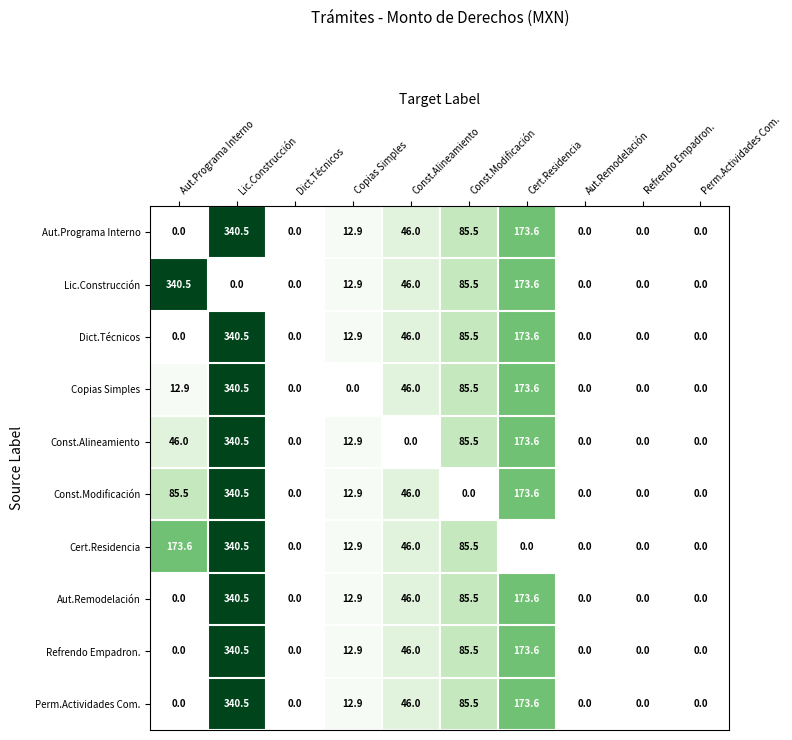

How many values in the Copias Simples series are below 12?

5